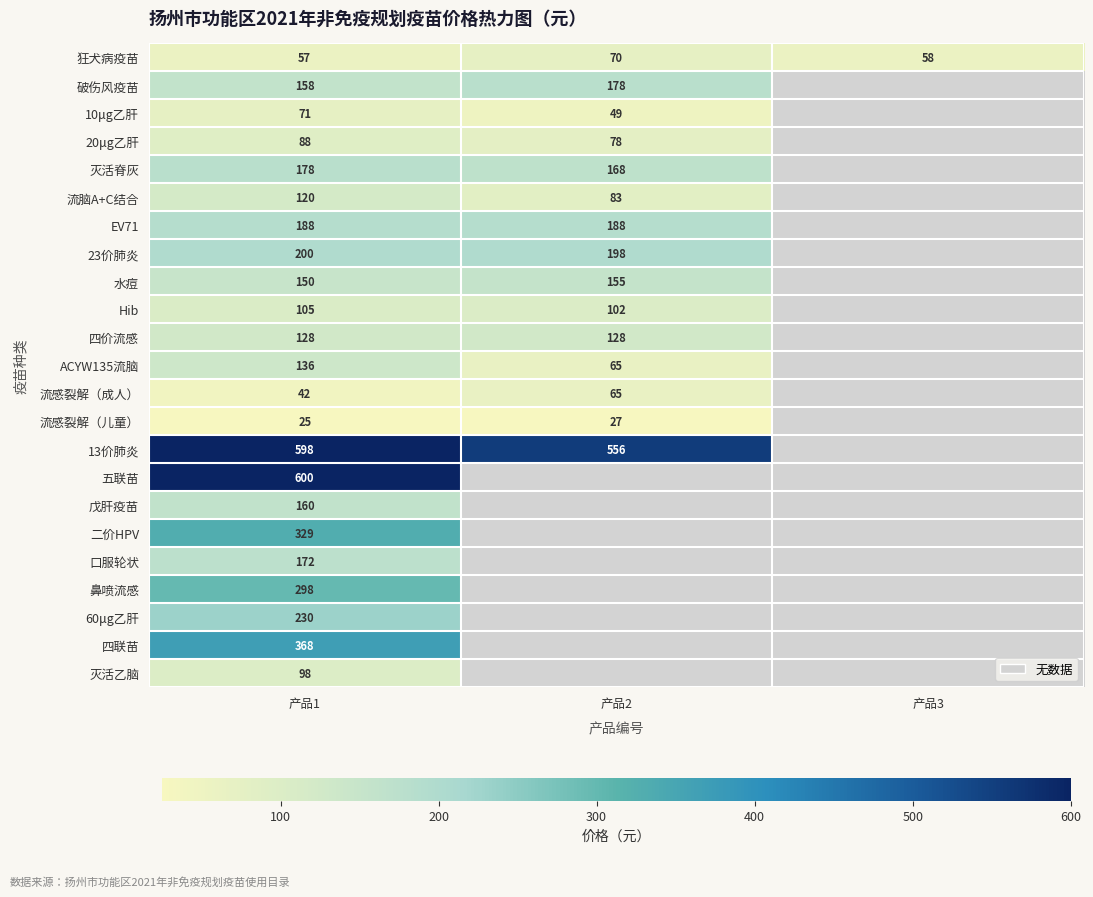

At how many categories does at least one series exceed 60?

2